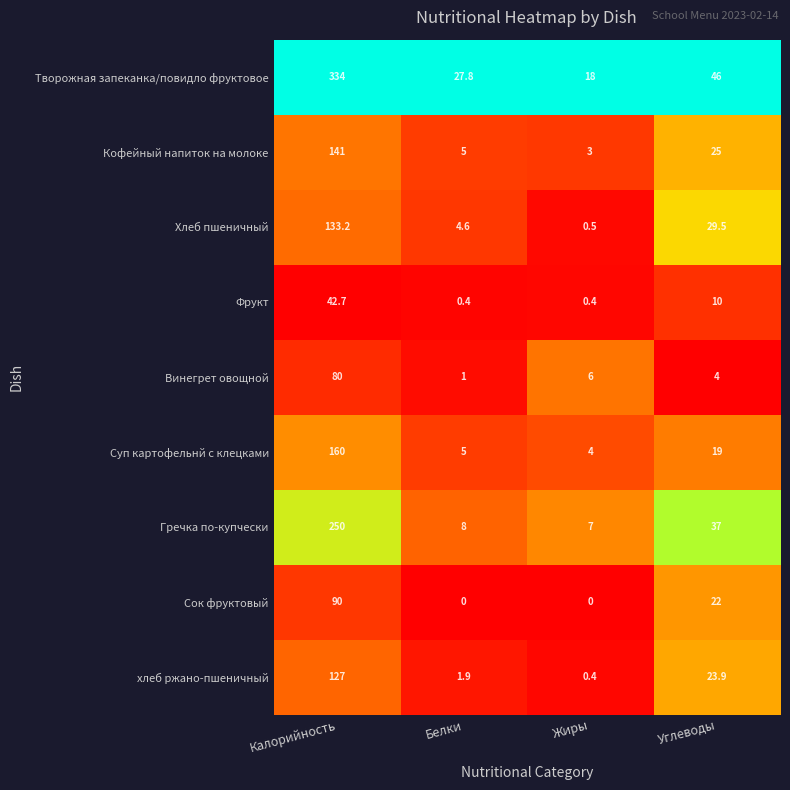

Which series changed the most between Калорийность and Жиры?

Творожная запеканка/повидло фруктовое